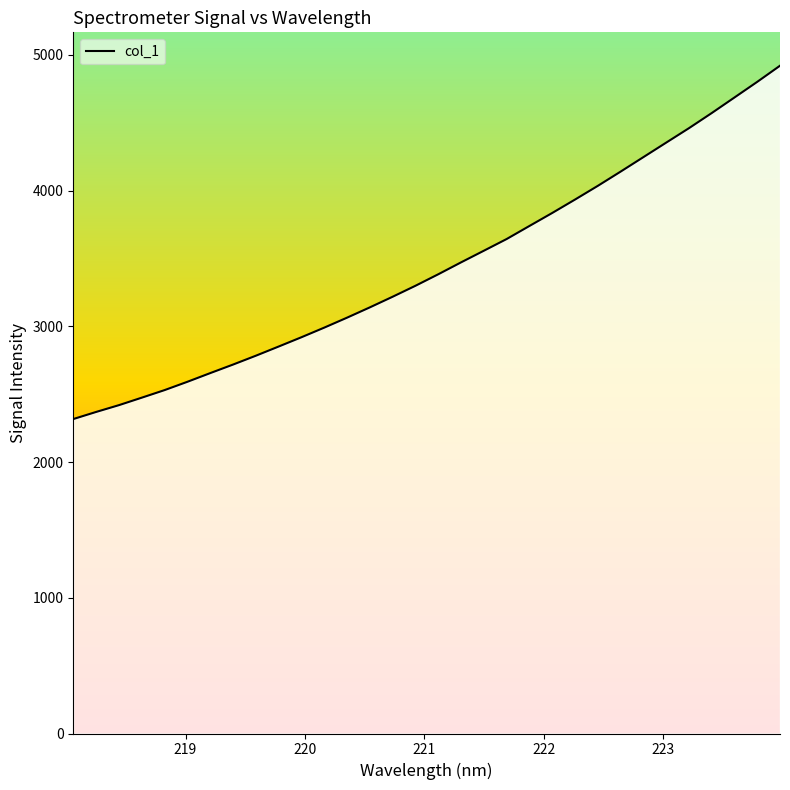

True or false: the data has more than 0 interior local peaks.

False